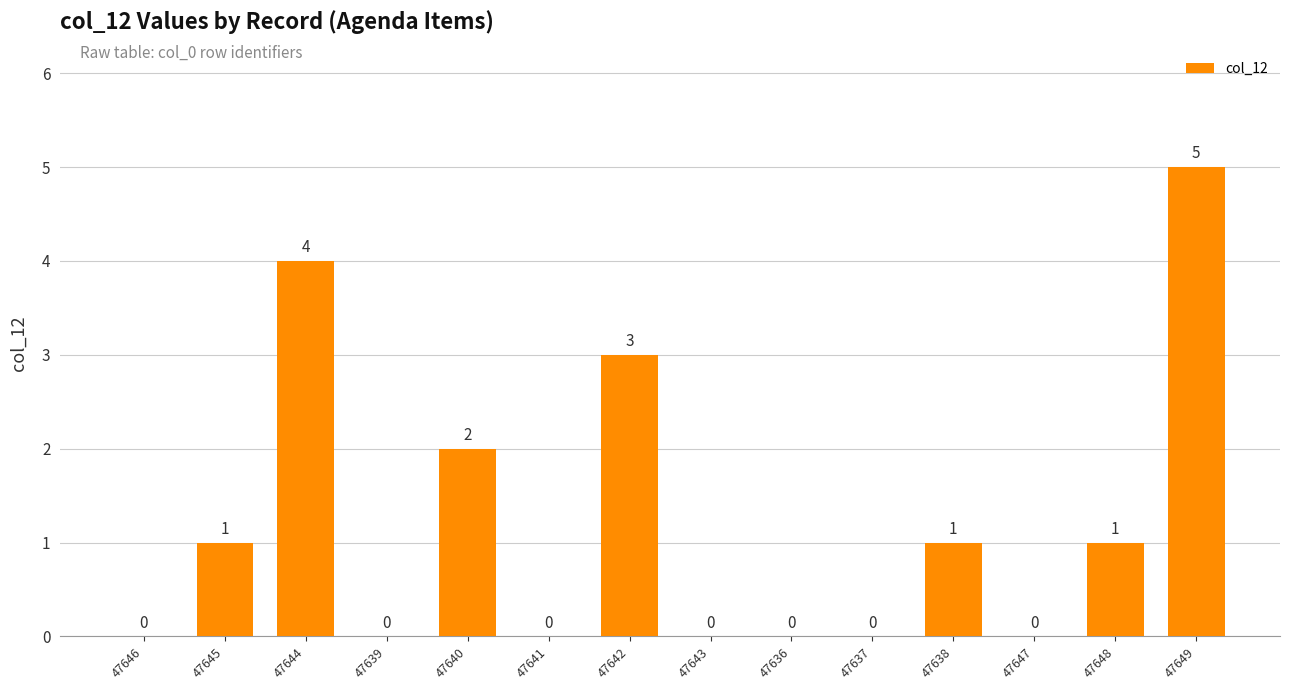

At which label is the value closest to 2?

47640